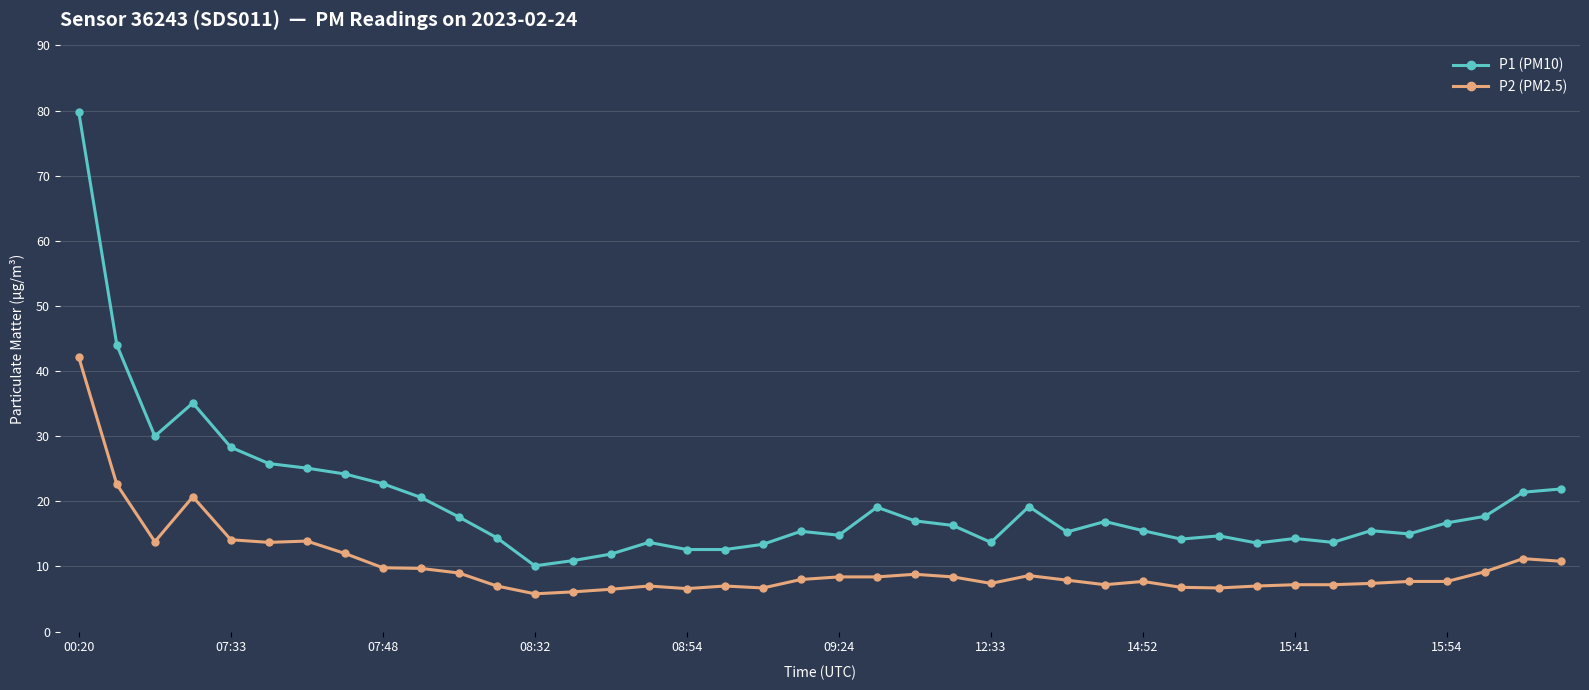

What is the difference between the second highest and minimum values in the P2 (PM2.5) series?

16.8